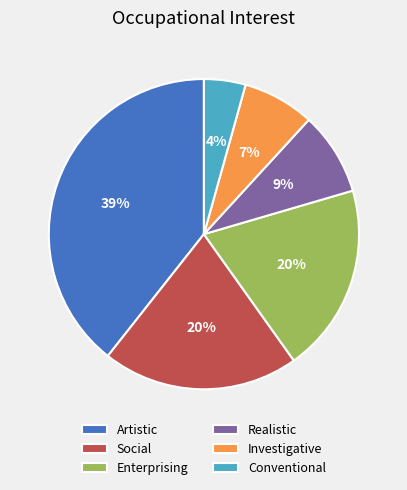

Between Conventional and Social, which is larger?

Social